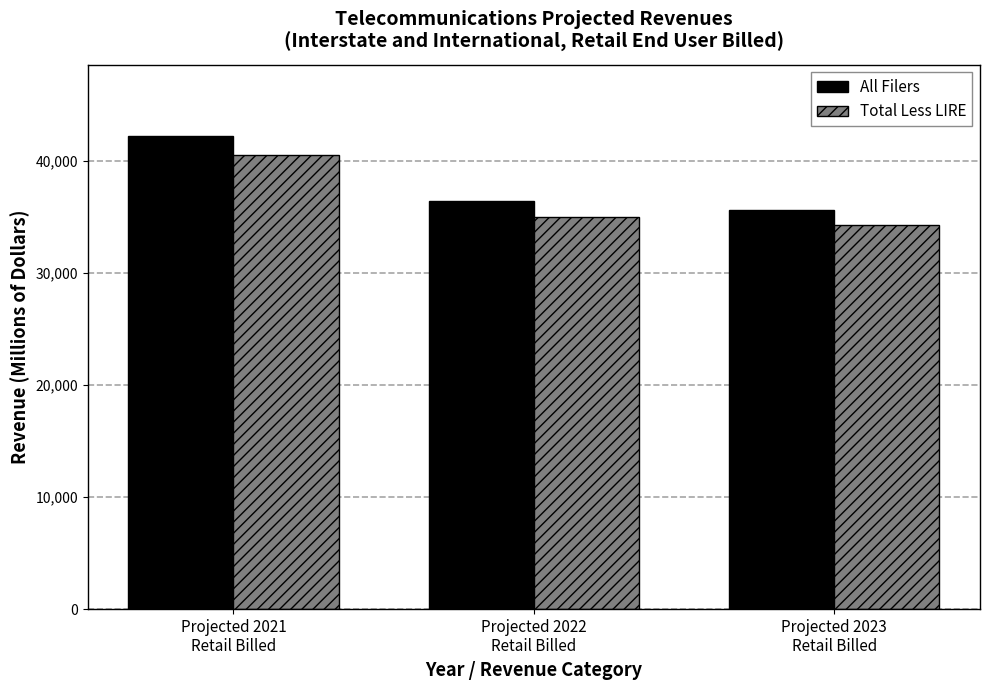

What is the minimum value shown in the chart?

34237.3